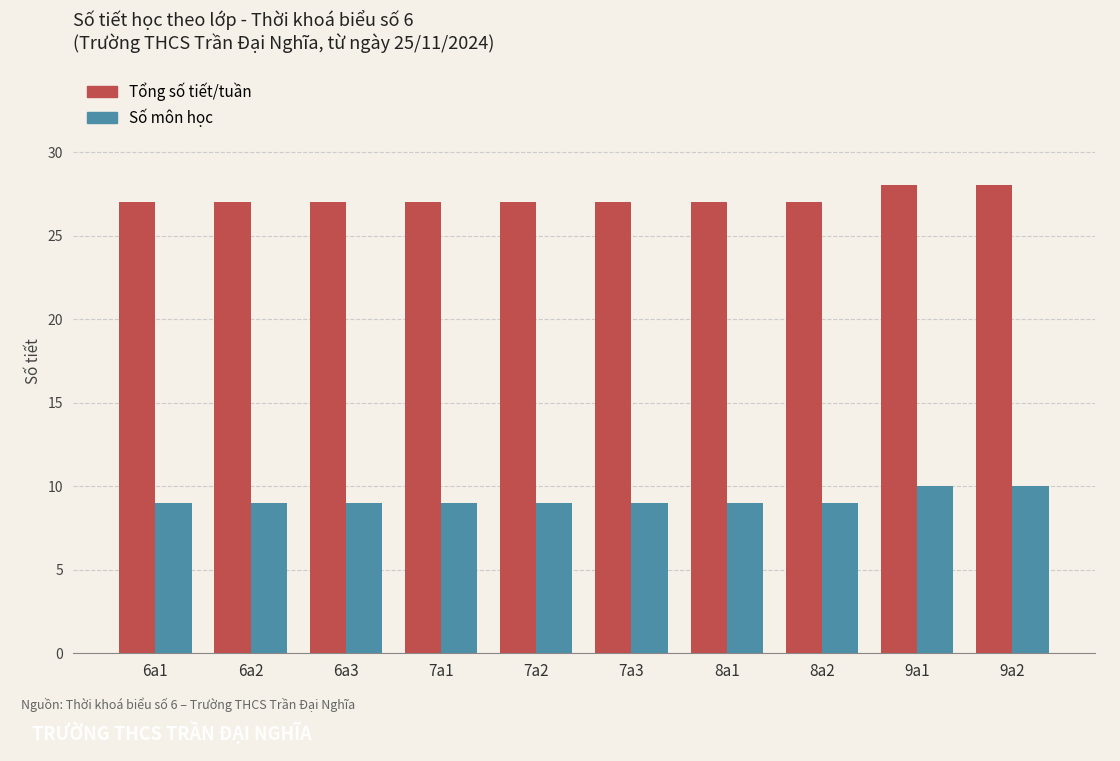

What is the label of the 10th bar from the right?

6a1